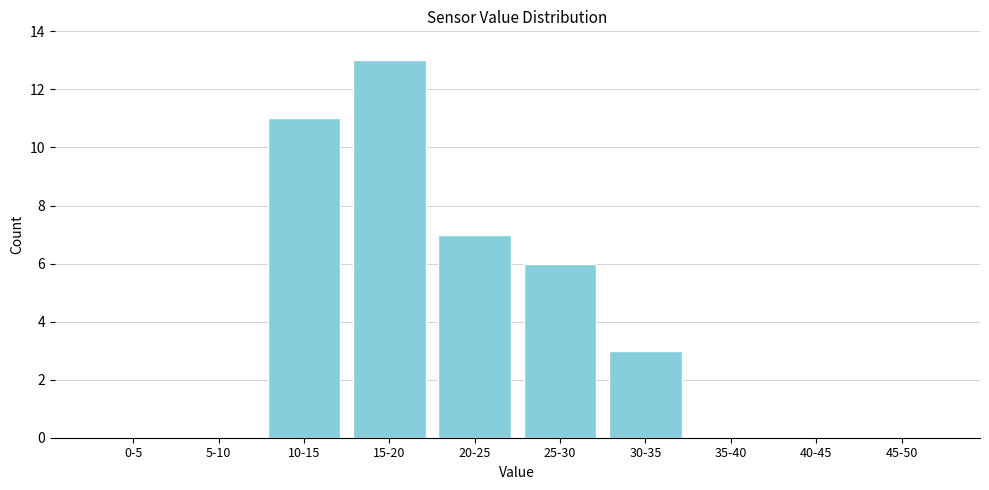

Reading left to right, extract all data points from this chart.

0-5=0	5-10=0	10-15=11	15-20=13	20-25=7	25-30=6	30-35=3	35-40=0	40-45=0	45-50=0